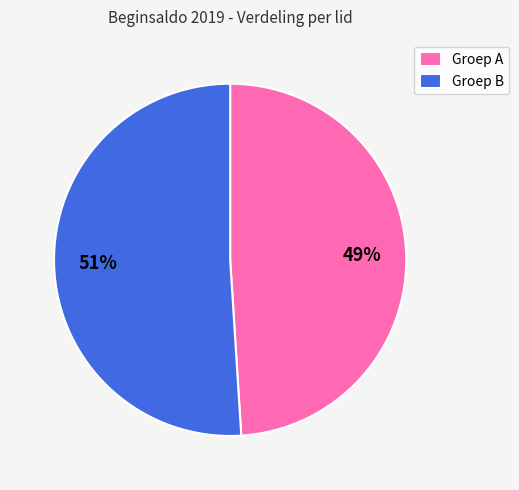

Is the sum of Groep B and Groep A greater than half?

Yes